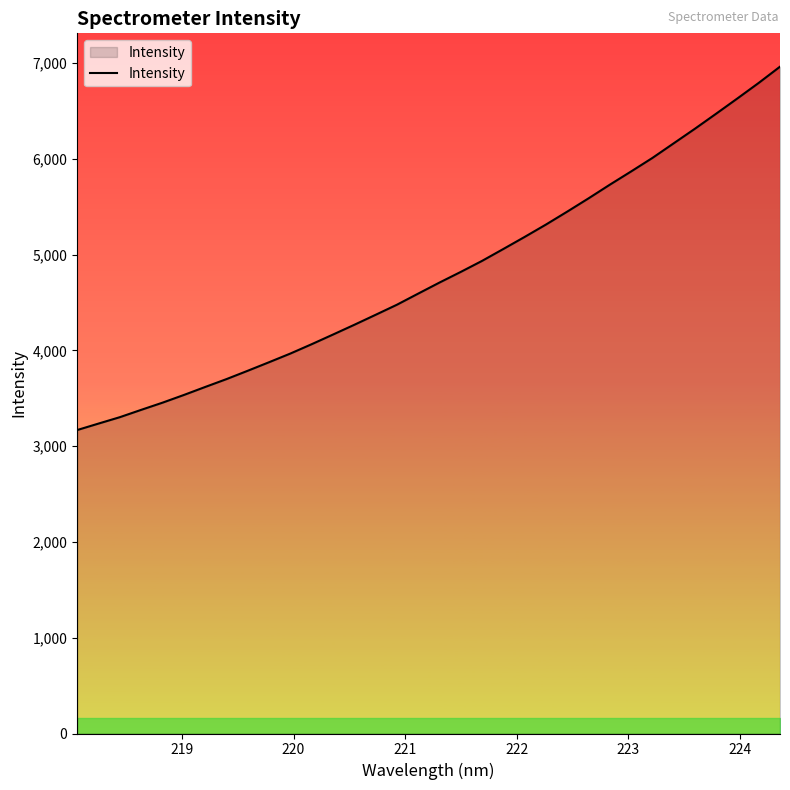

What is the difference between the maximum and minimum values?

3794.3